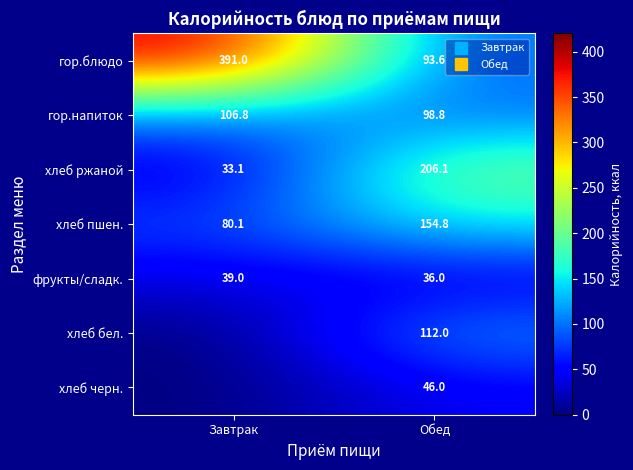

What is the total value across all series at Завтрак?

650.0